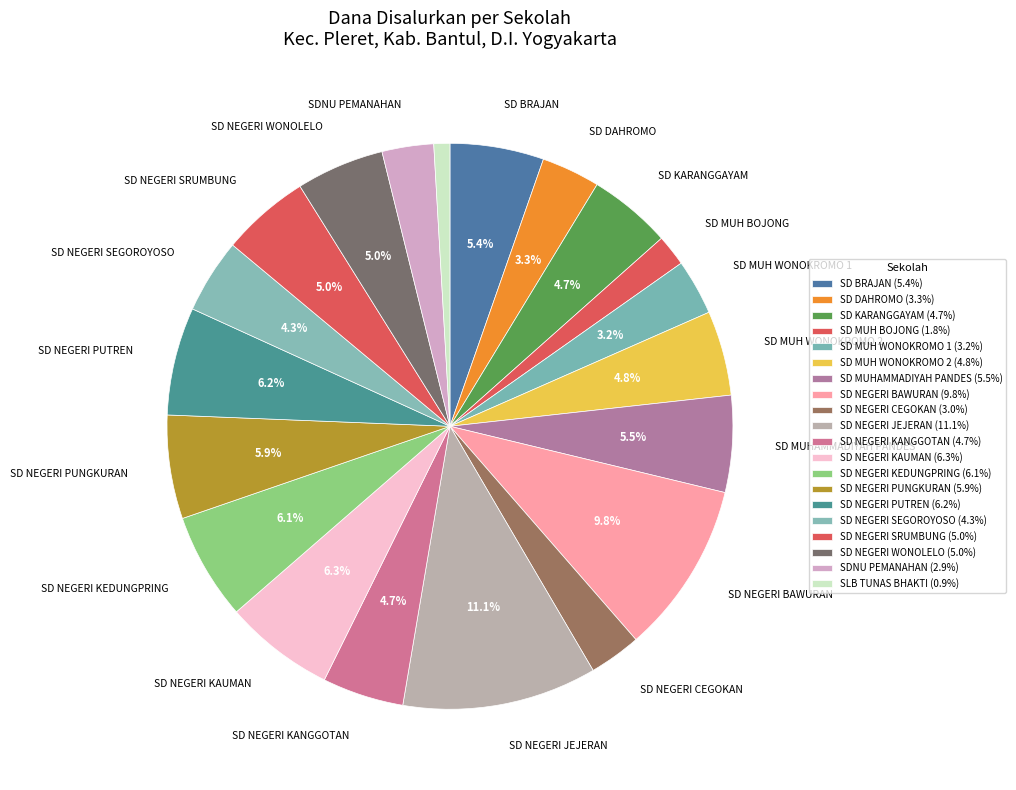

True or false: SD MUH BOJONG accounts for 7% of the total.

False